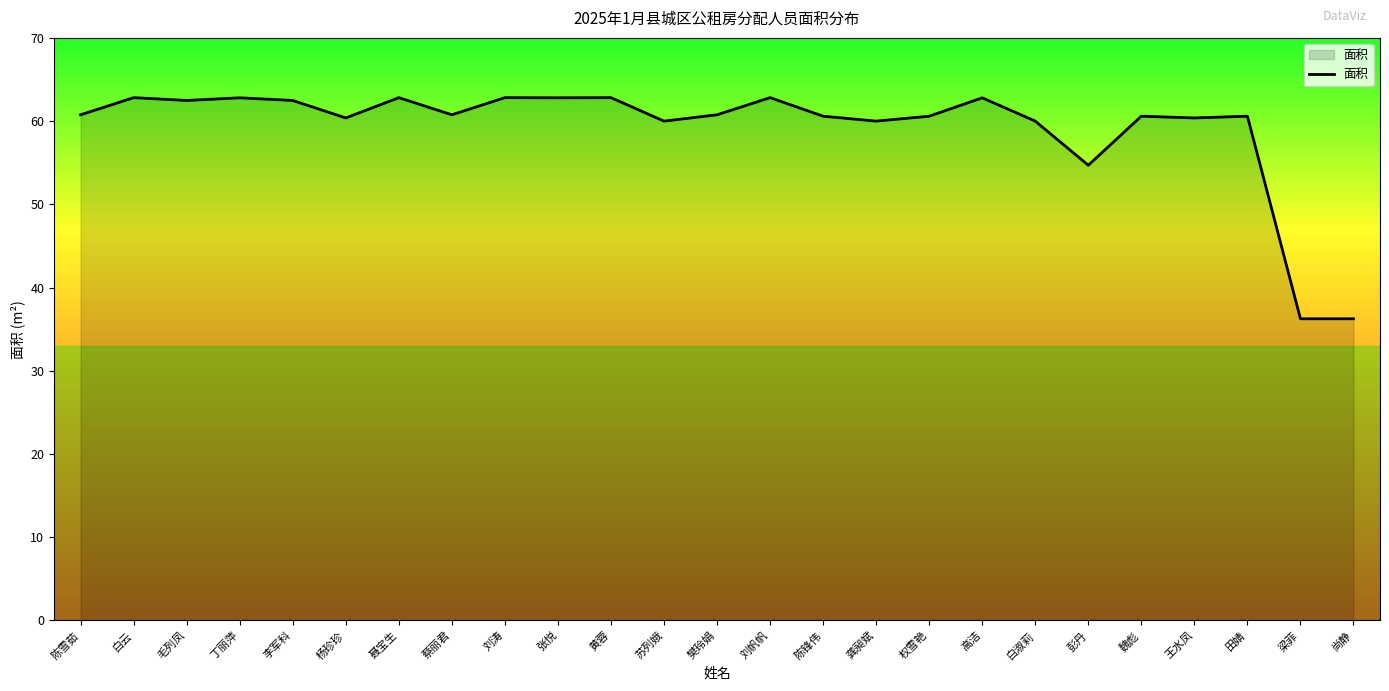

Is it true that the value at 蔡丽君 is 60.8?

True